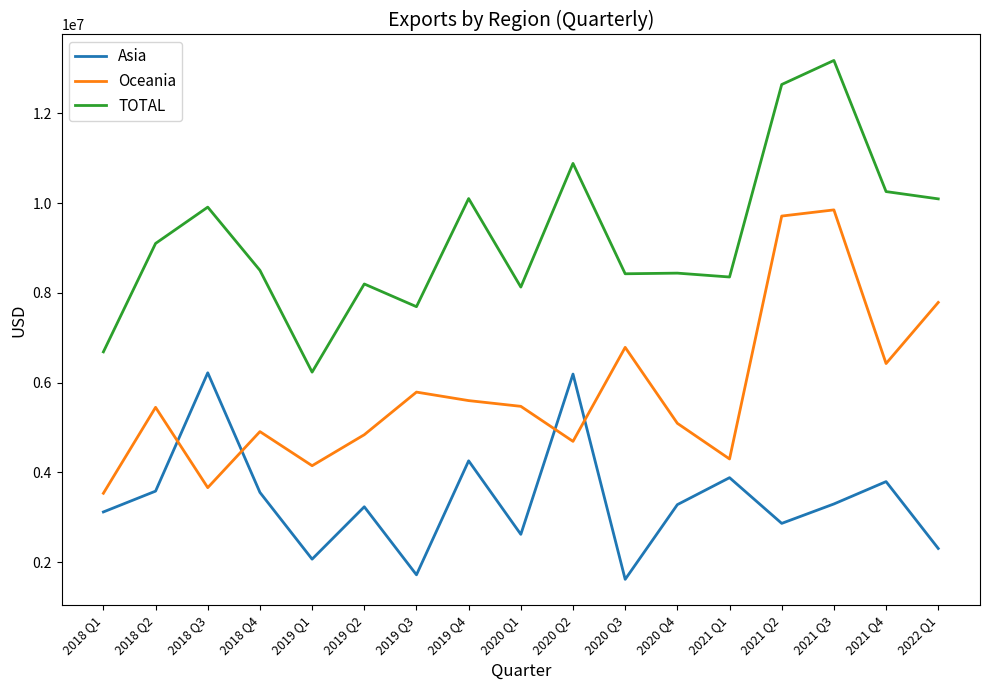

The value of Oceania at 2019 Q2 is 4841742. True or false?

True